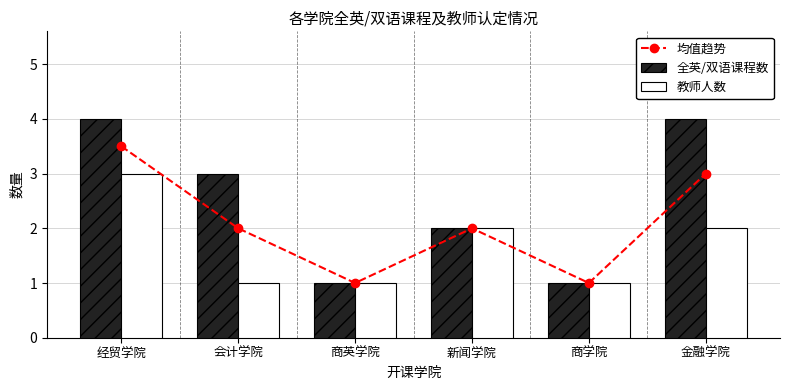

Is the value of 教师人数 at 经贸学院 greater than the value of 均值趋势 at 新闻学院?

Yes